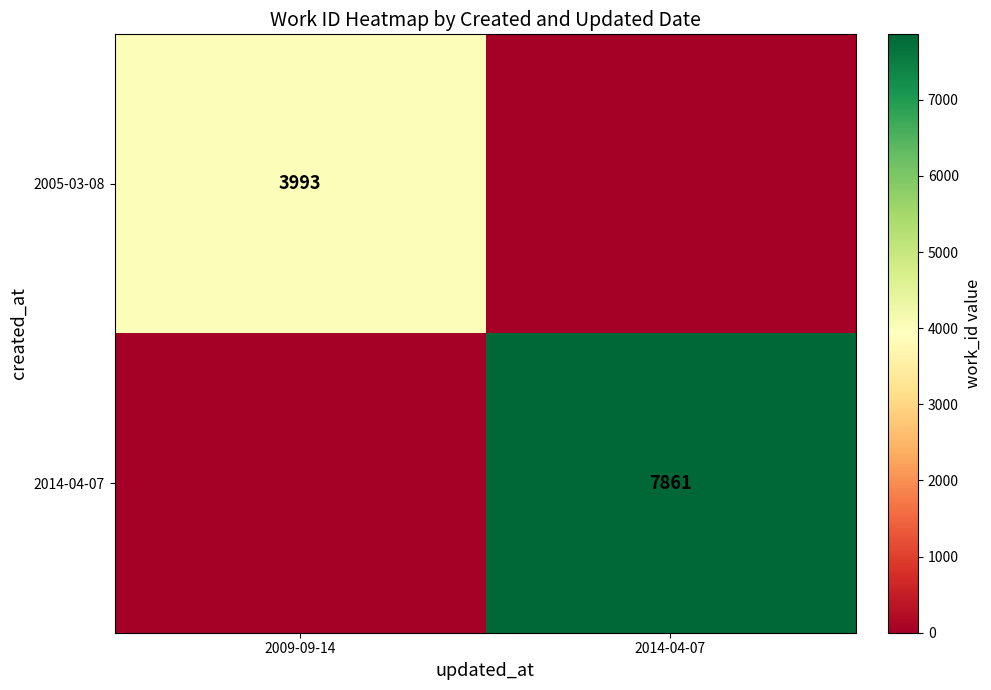

Is the value of 2014-04-07 at 2014-04-07 greater than the value of 2005-03-08 at 2009-09-14?

Yes